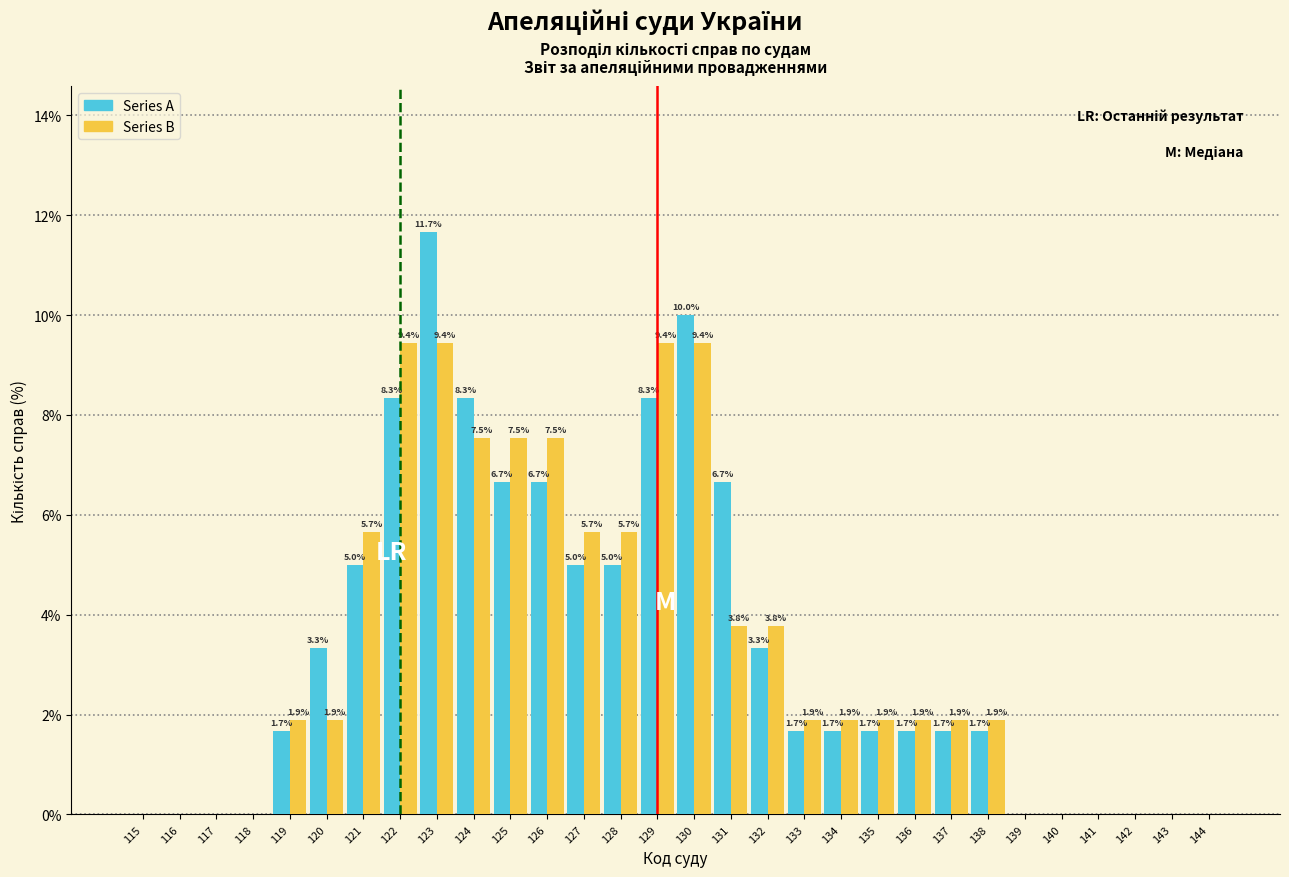

Reading right to left, what are all the values shown in this chart?

Series A: 144=0.0	143=0.0	142=0.0	141=0.0	140=0.0	139=0.0	138=1.7	137=1.7	136=1.7	135=1.7	134=1.7	133=1.7	132=3.3	131=6.7	130=10.0	129=8.3	128=5.0	127=5.0	126=6.7	125=6.7	124=8.3	123=11.7	122=8.3	121=5.0	120=3.3	119=1.7	118=0.0	117=0.0	116=0.0	115=0.0
Series B: 144=0.0	143=0.0	142=0.0	141=0.0	140=0.0	139=0.0	138=1.9	137=1.9	136=1.9	135=1.9	134=1.9	133=1.9	132=3.8	131=3.8	130=9.4	129=9.4	128=5.7	127=5.7	126=7.5	125=7.5	124=7.5	123=9.4	122=9.4	121=5.7	120=1.9	119=1.9	118=0.0	117=0.0	116=0.0	115=0.0